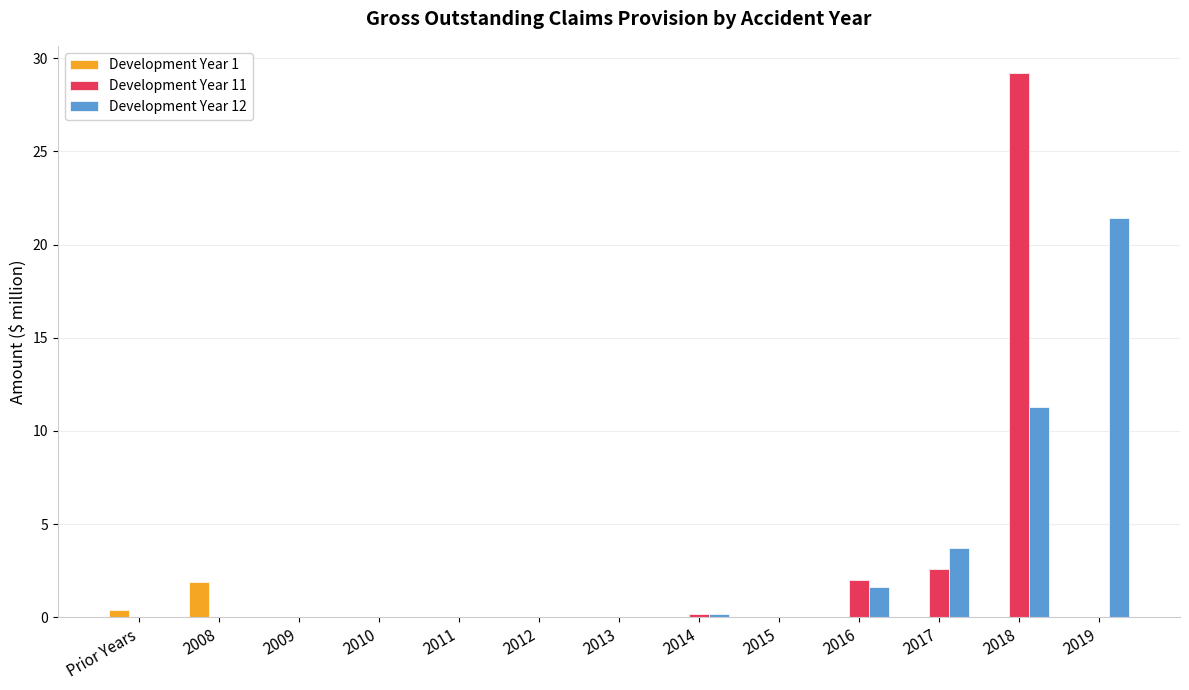

What are all the series names shown in the legend?

Development Year 1, Development Year 11, Development Year 12